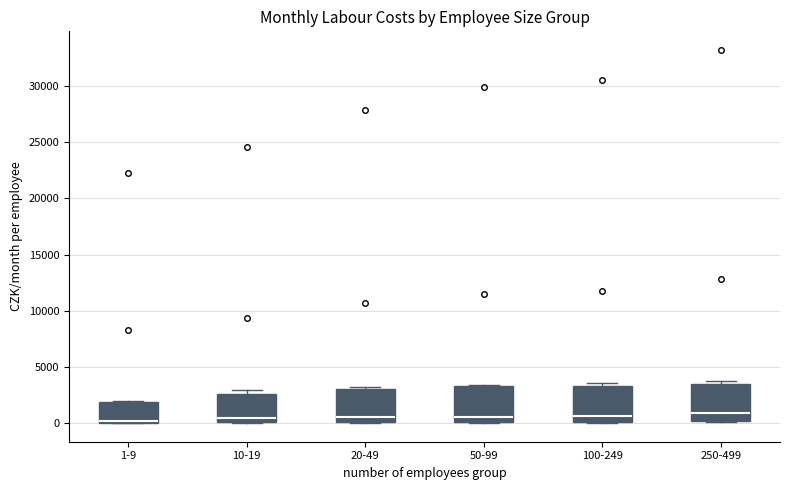

Where does the median line of the box for 10-19 sit on the y-axis? The values are not printed on the chart, so give them approximately, as read against the axis.

500